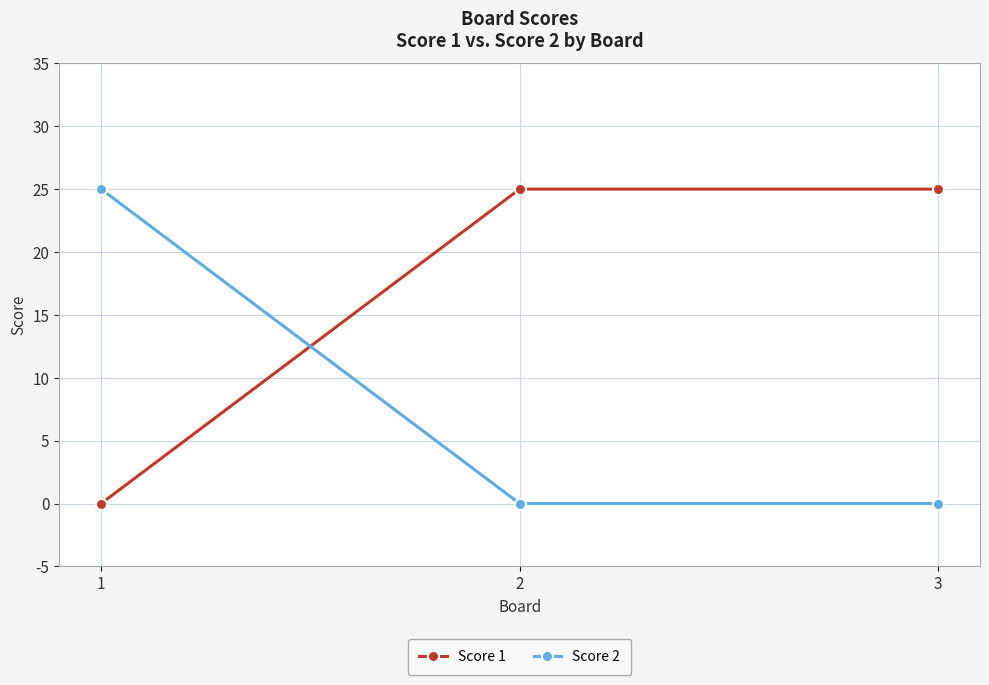

The Score 1 series shows 5 at 3. True or false?

False